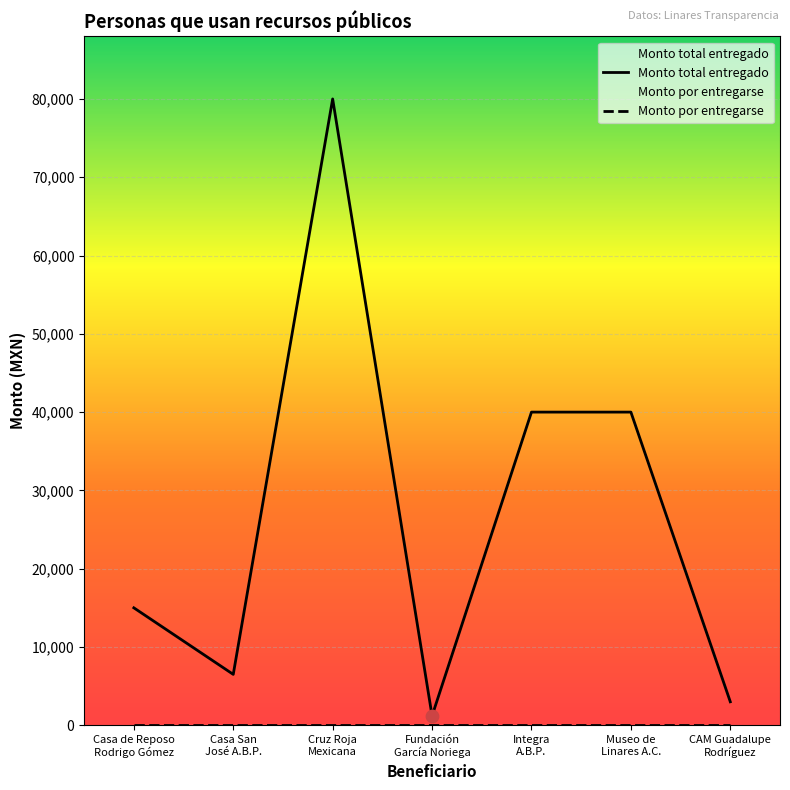

Approximately how many times larger is the value at Cruz Roja
Mexicana compared to Museo de
Linares A.C.?

2.0